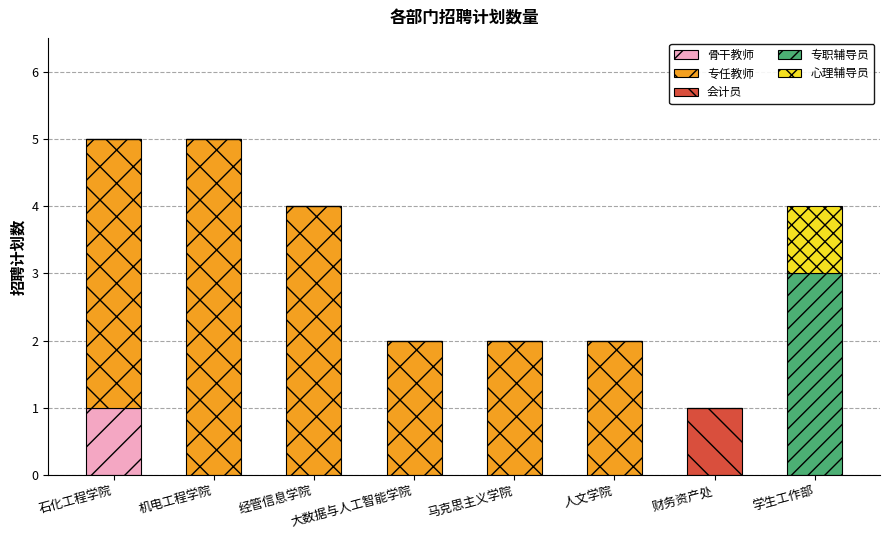

Is it true that 骨干教师 equals 0 at 经管信息学院?

True